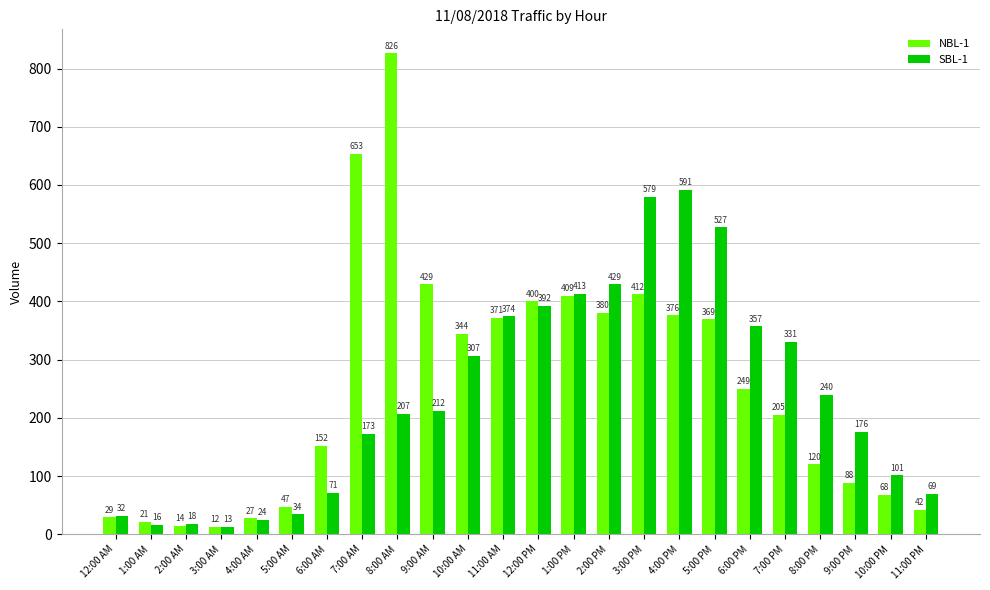

The SBL-1 series shows 226 at 4:00 PM. True or false?

False